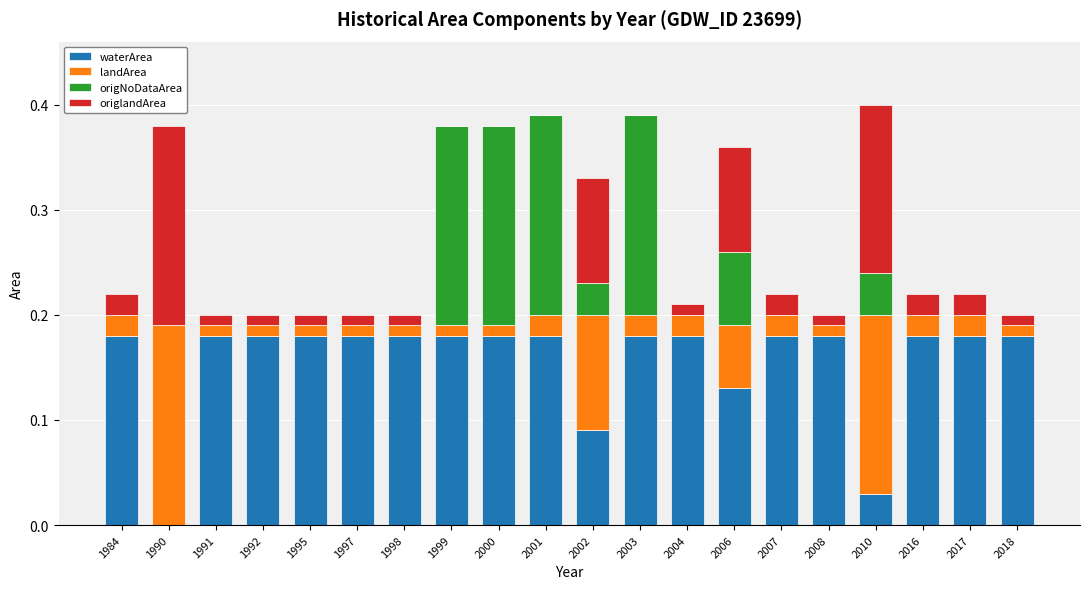

Are the bars horizontal?

No